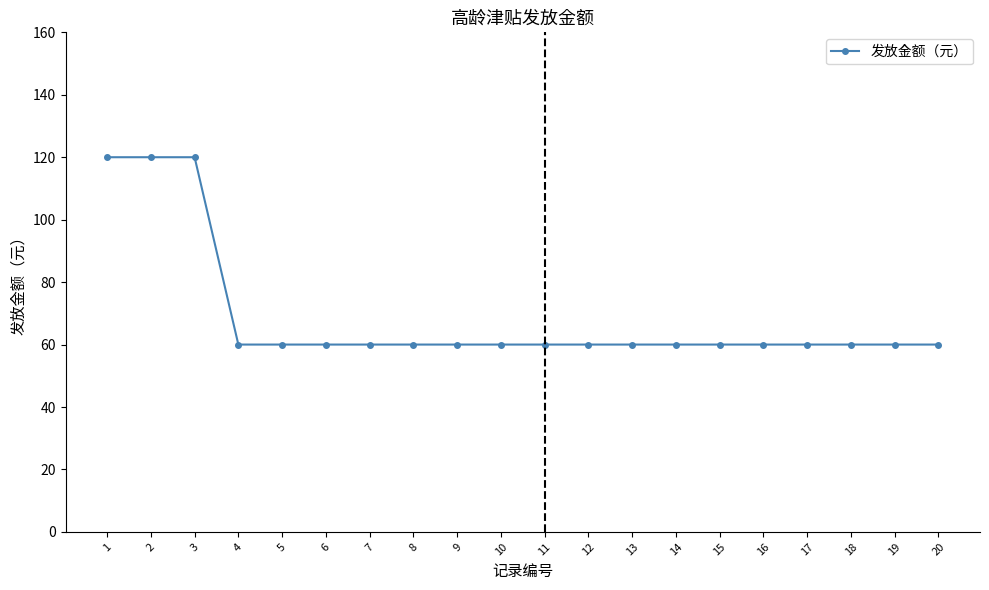

Reading left to right, transcribe all the data shown in this chart.

120	120	120	60	60	60	60	60	60	60	60	60	60	60	60	60	60	60	60	60